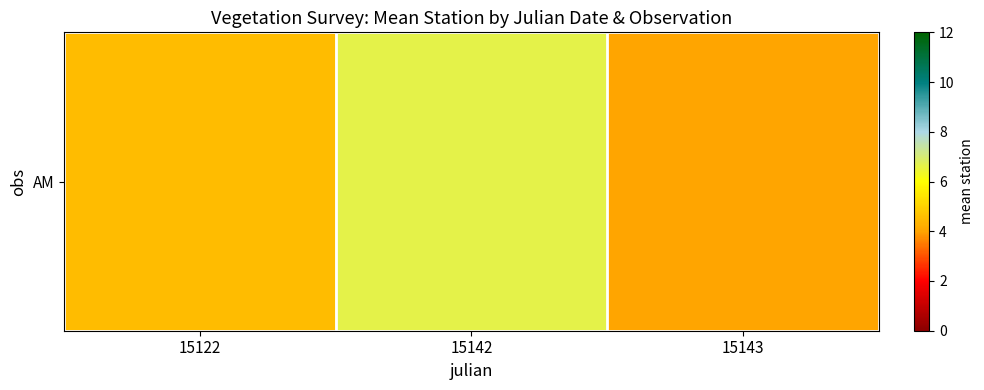

Rank the categories by value from highest to lowest.

15142, 15122, 15143